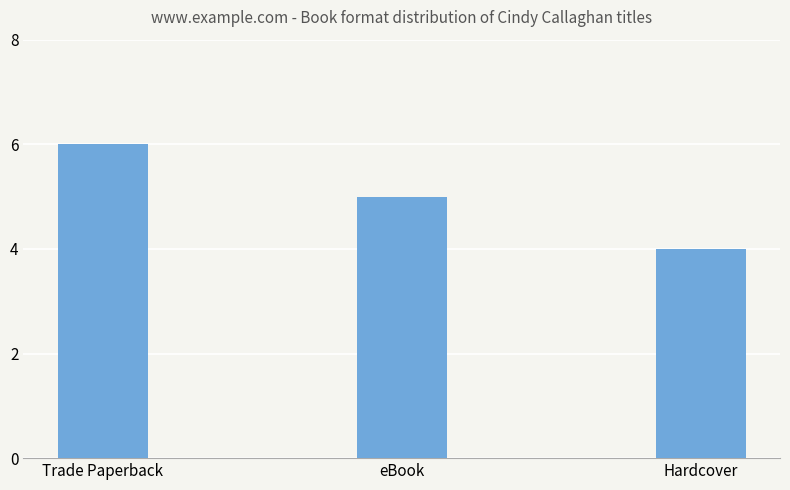

Count the values in the range 4 to 6.

3